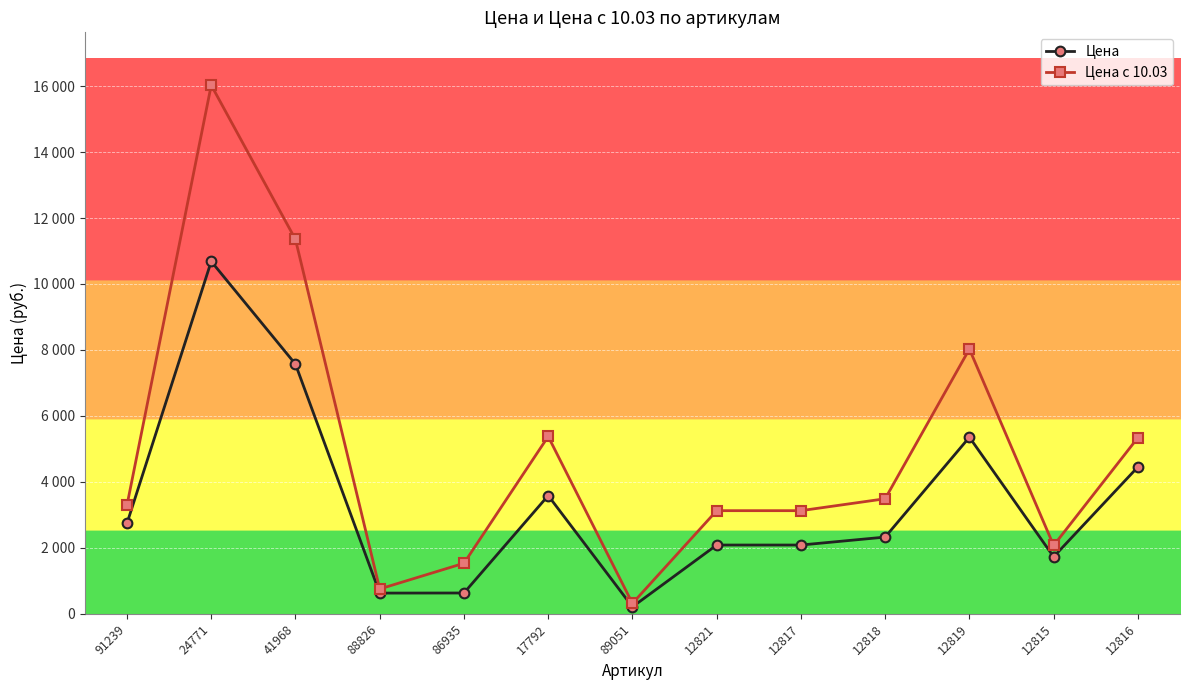

The Цена с 10.03 series shows 11921.6 at 12819. True or false?

False